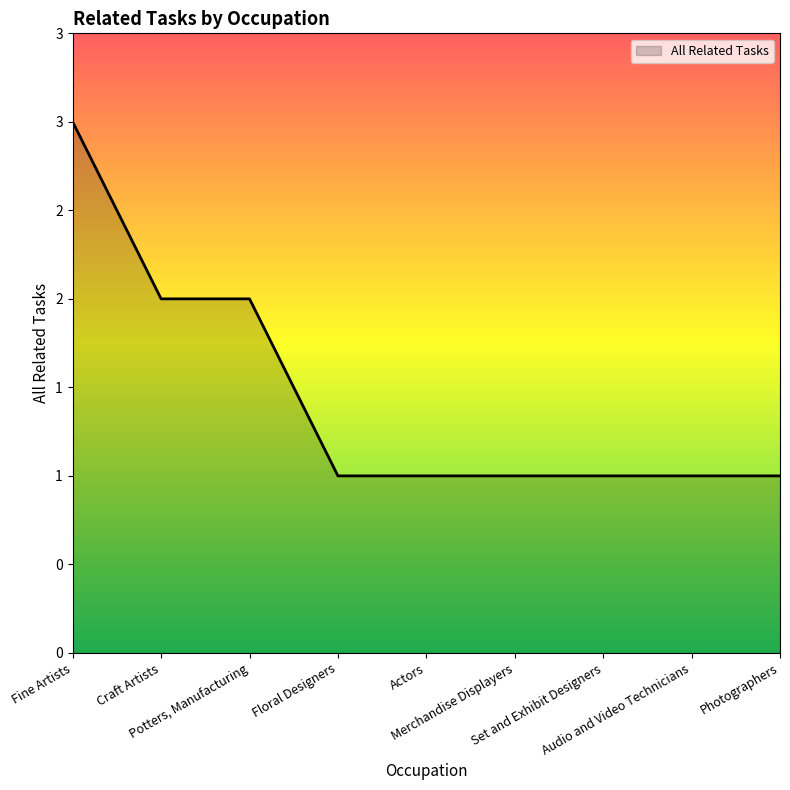

What is the label of the 9th point from the right?

Fine Artists